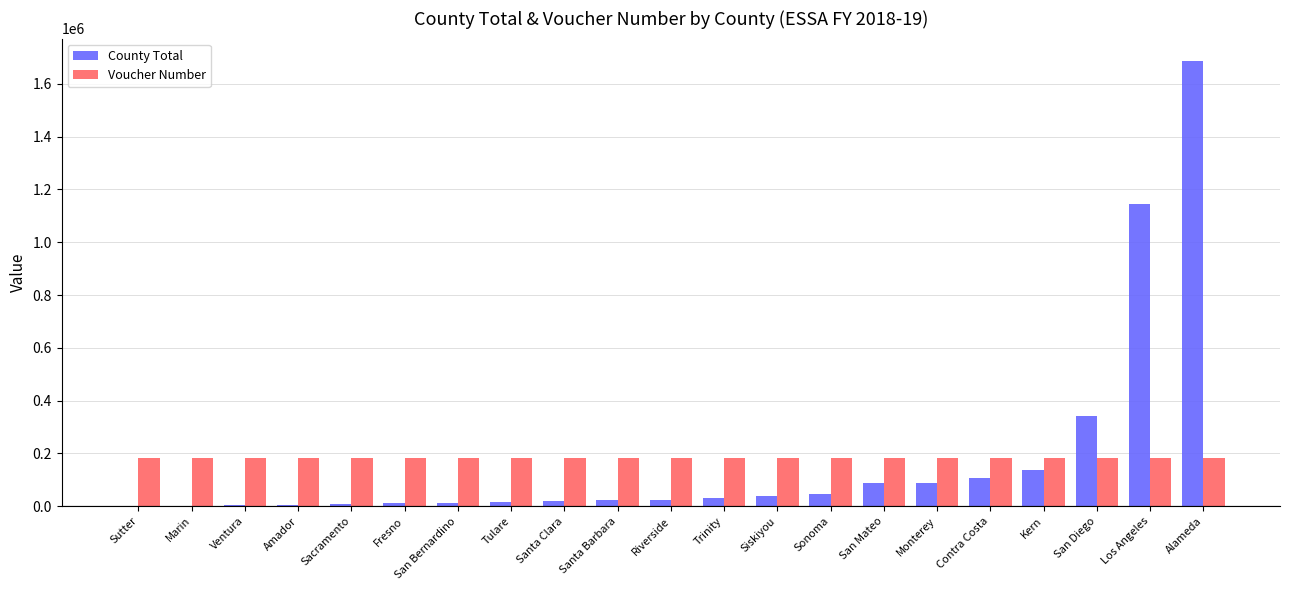

What is the greatest value displayed?

1687123